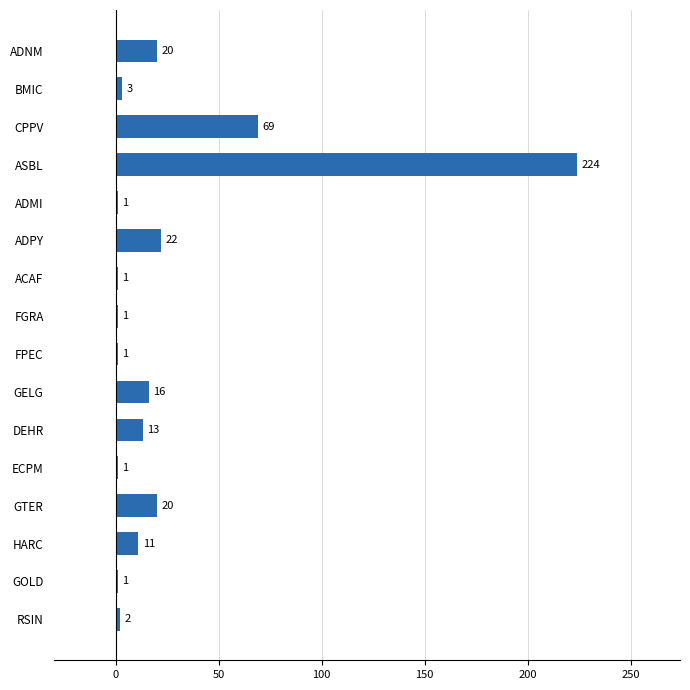

Where is the data nearest to the value 112?

CPPV